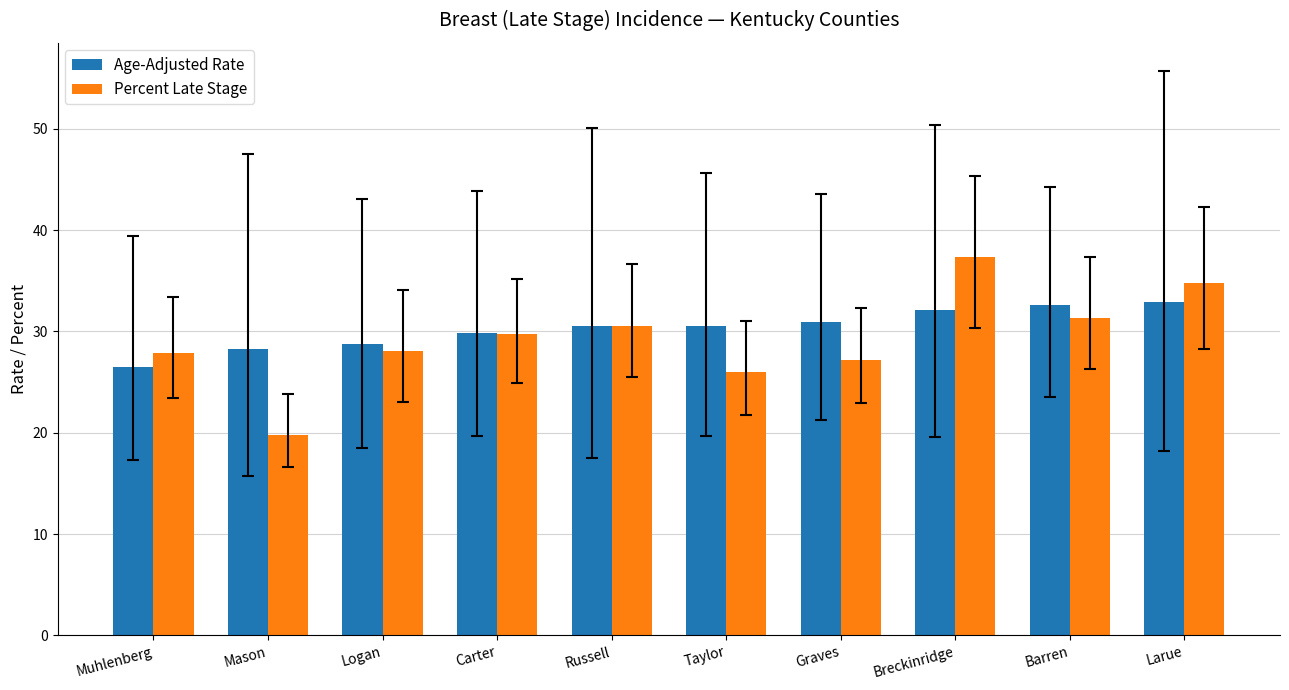

Which series has the largest range (max minus min)?

Percent Late Stage